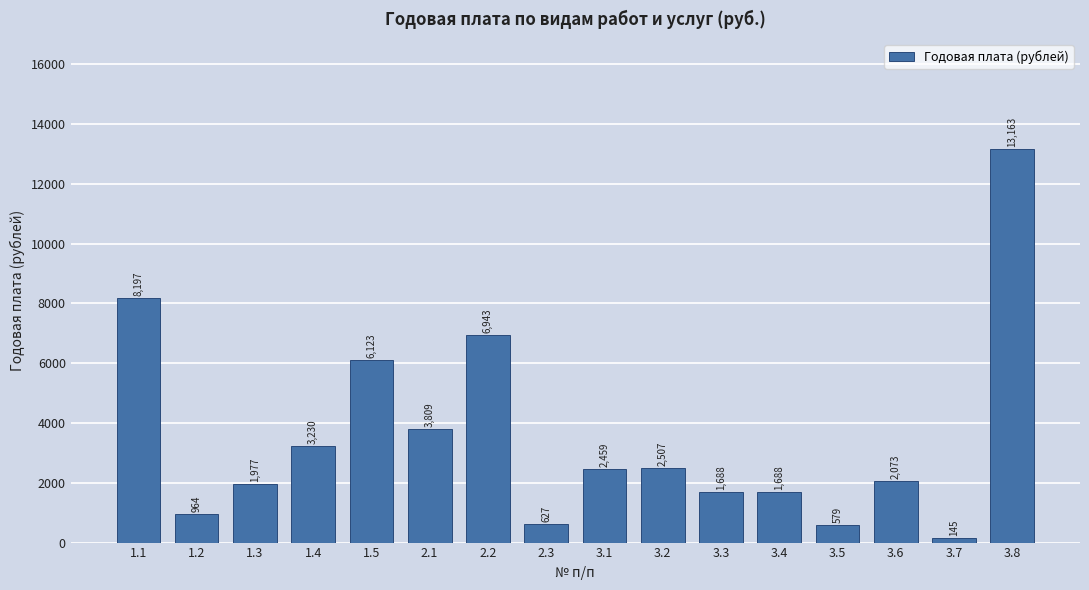

The value at 3.4 is 876.3. True or false?

False